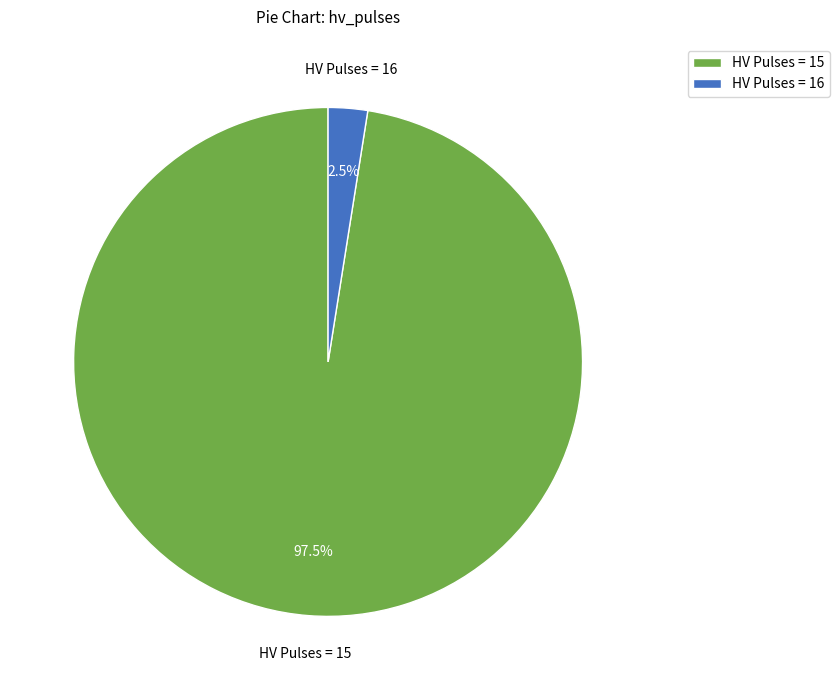

Combined, do HV Pulses = 15 and HV Pulses = 16 account for over 50%?

Yes